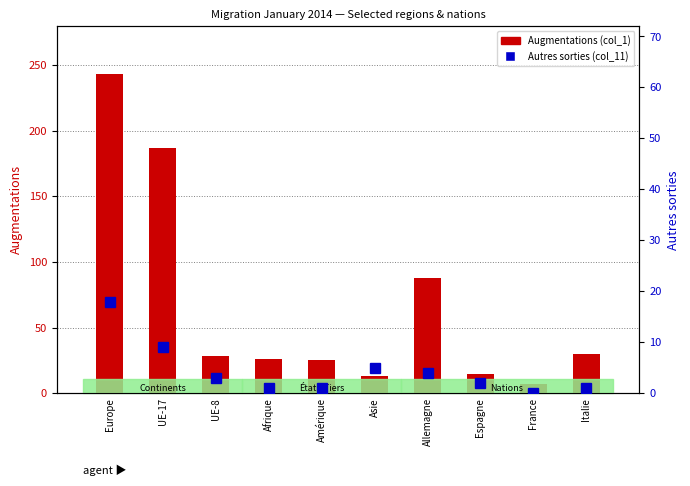

Which series has the largest total across all categories?

Augmentations (col_1)